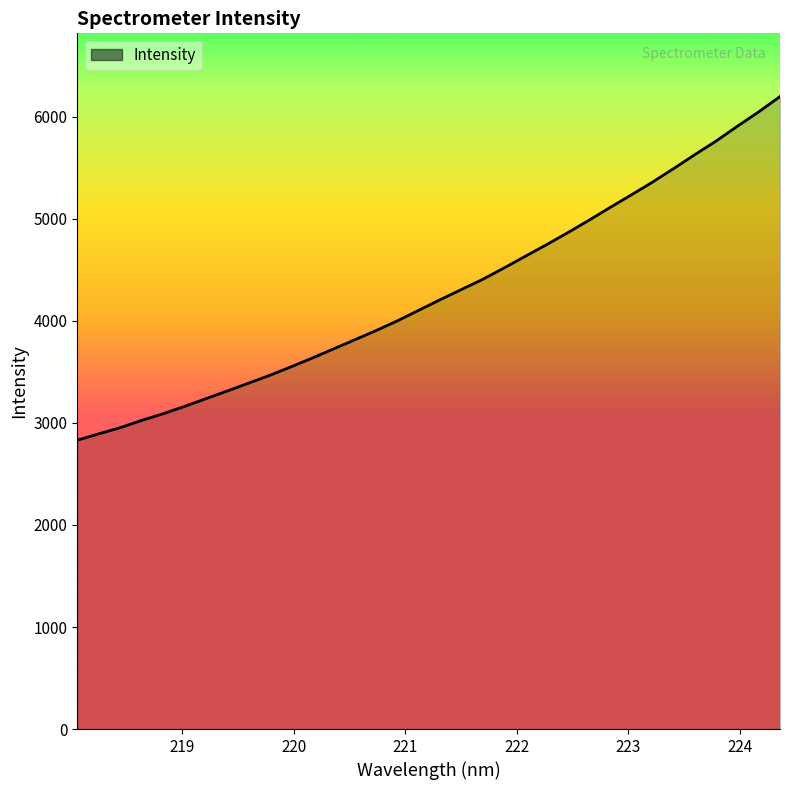

What is the minimum value shown in the chart?

2831.4